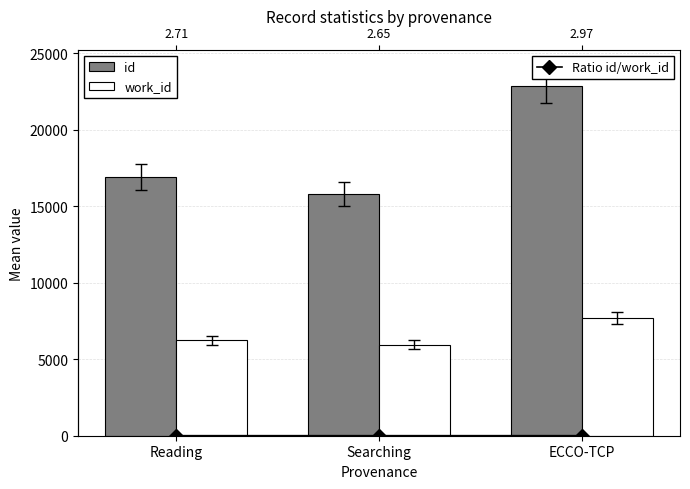

What are all the series names shown in the legend?

id, work_id, Ratio id/work_id